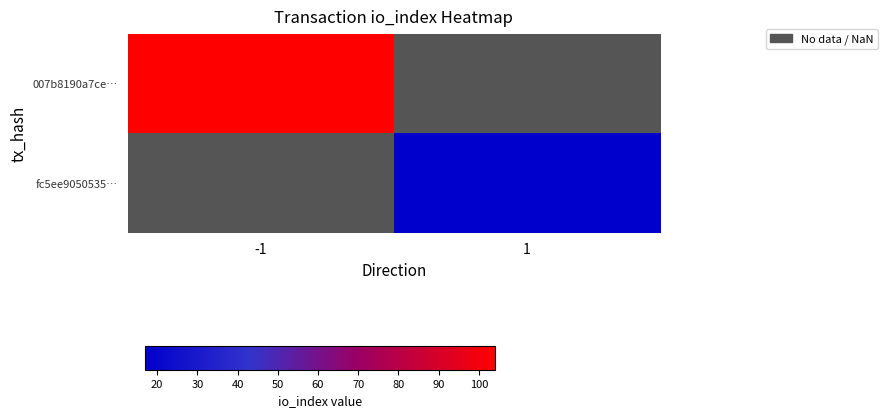

What is the smallest value displayed?

17.0